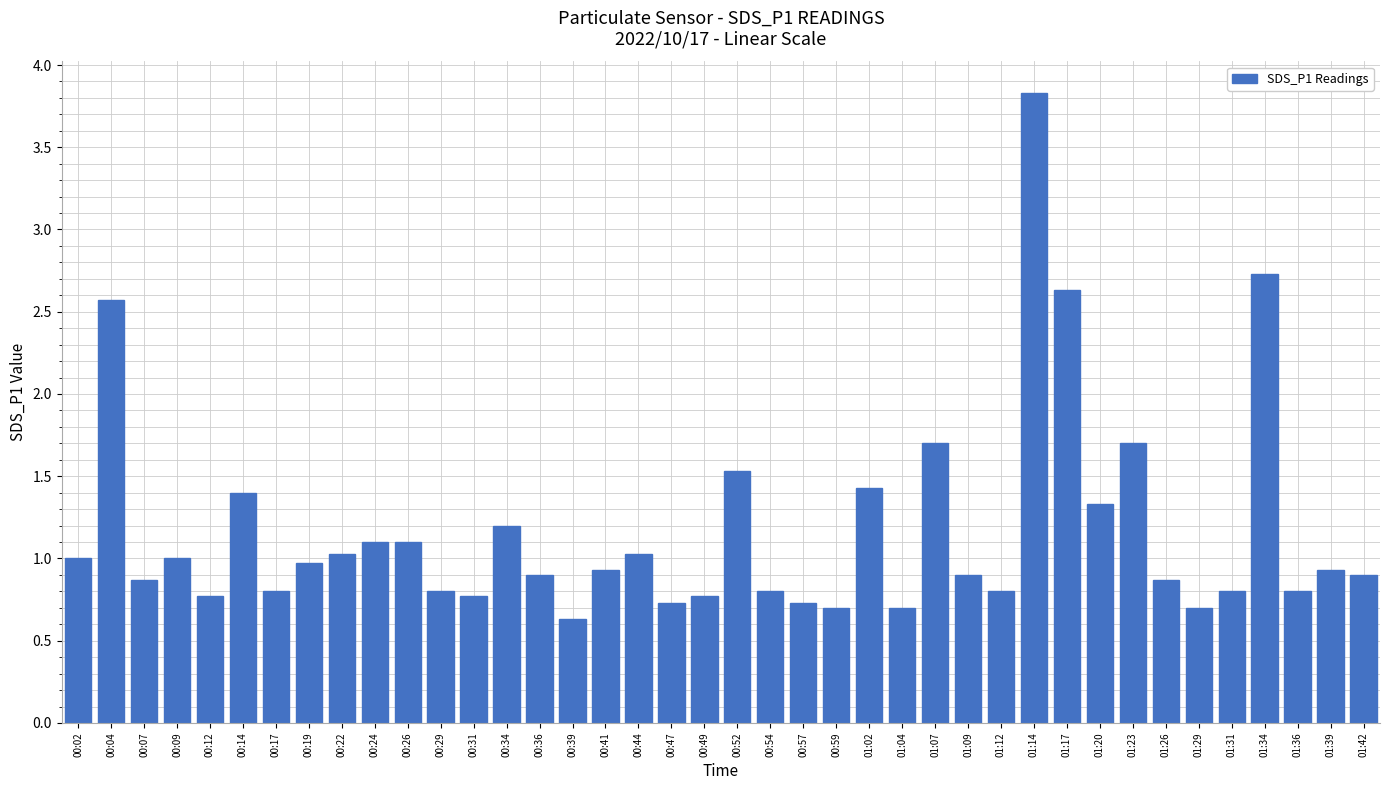

What is the maximum value shown in the chart?

3.8